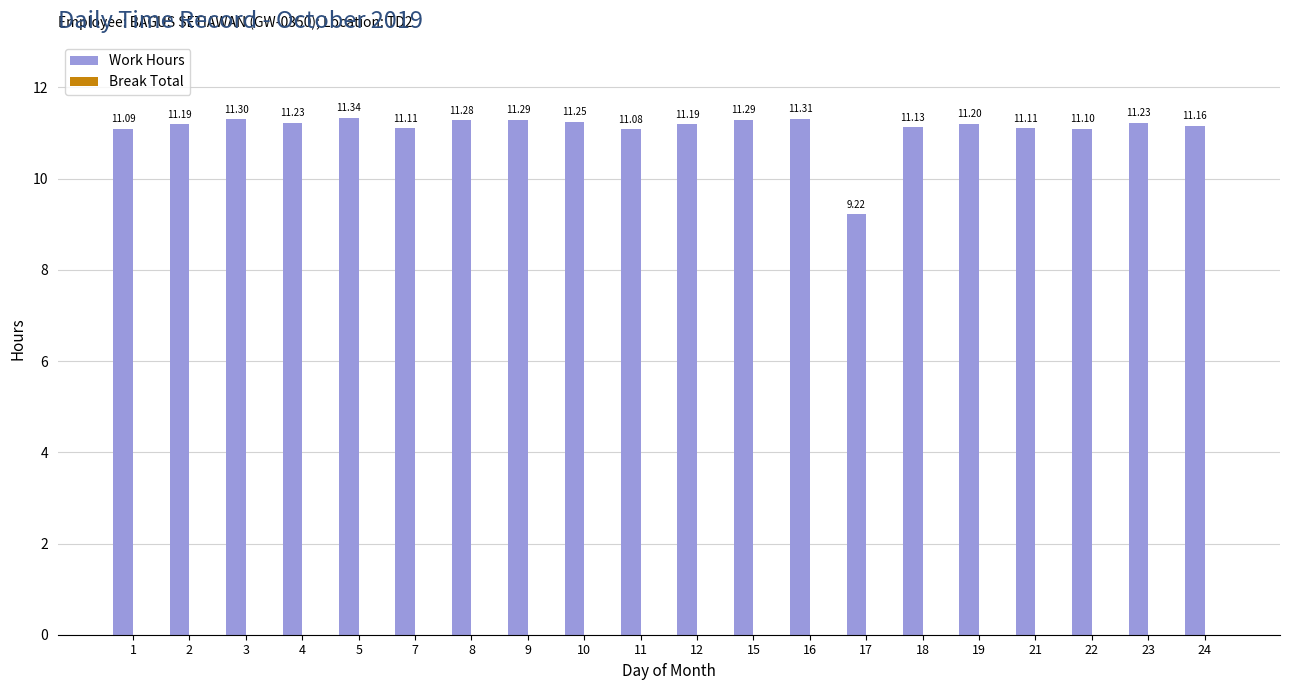

Which has a higher value, 21 or 18?

18